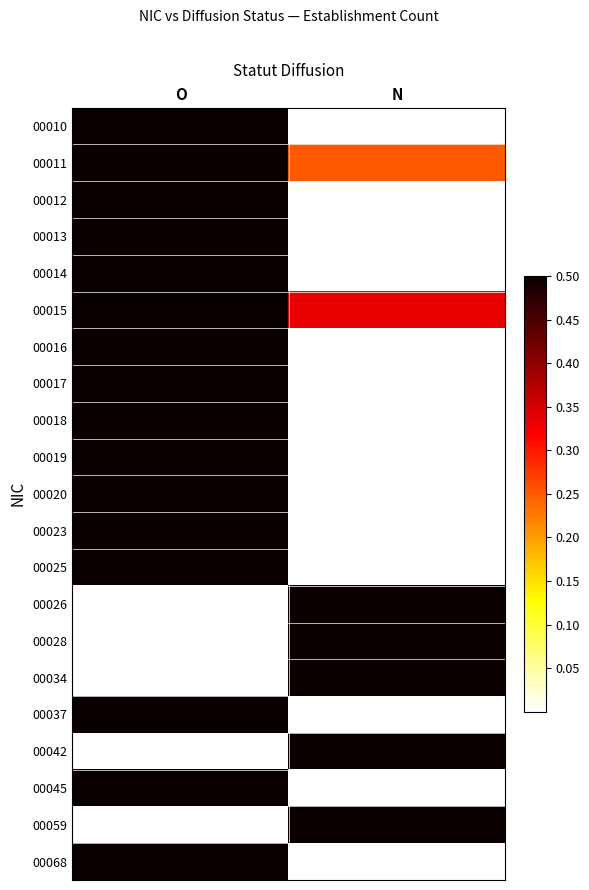

At N, list the series in order from smallest to largest.

00010, 00012, 00013, 00014, 00016, 00017, 00018, 00019, 00020, 00023, 00025, 00037, 00045, 00068, 00011, 00015, 00026, 00028, 00034, 00042, 00059